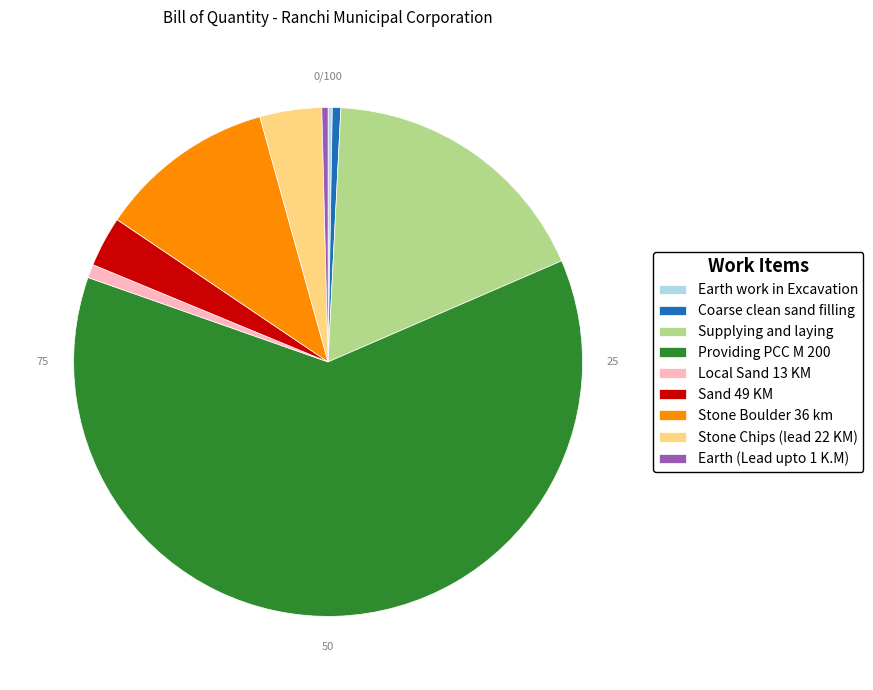

Between Stone Boulder 36 km and Coarse clean sand filling, which is larger?

Stone Boulder 36 km